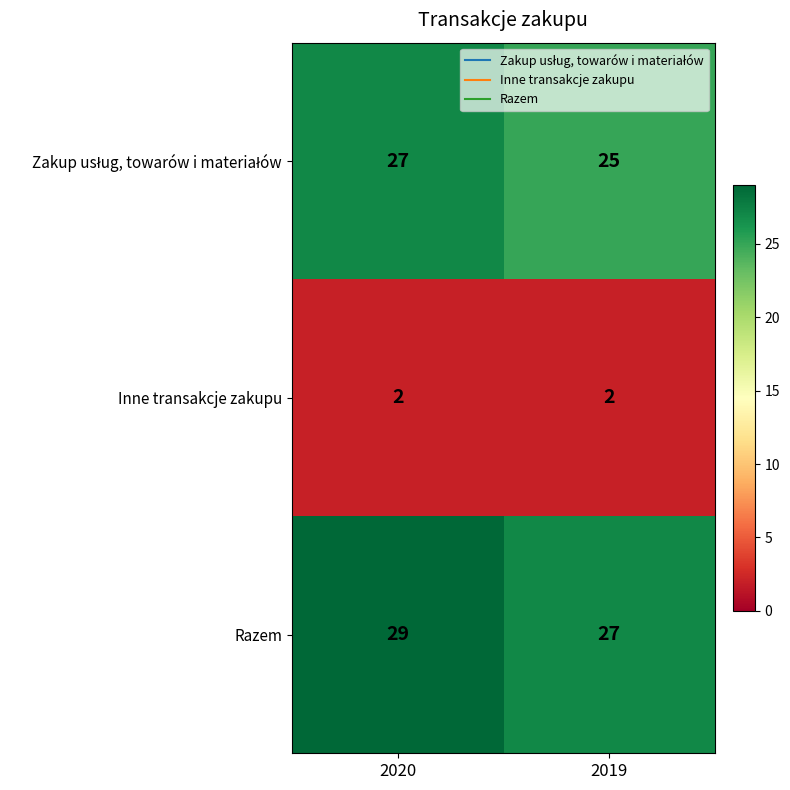

At how many categories does at least one series exceed 11?

2